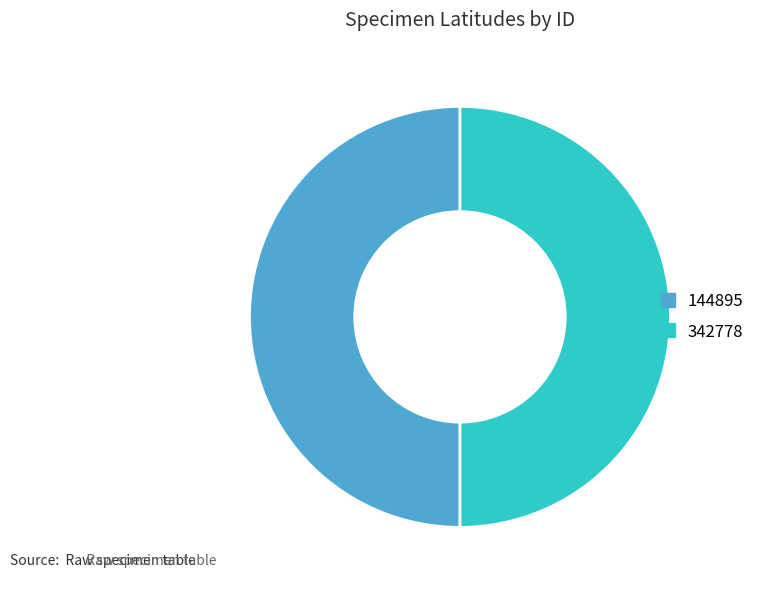

Is the sum of 144895 and 342778 greater than half?

Yes